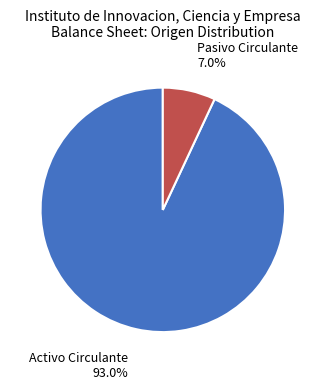

Is there any slice that represents more than half of the pie?

Yes